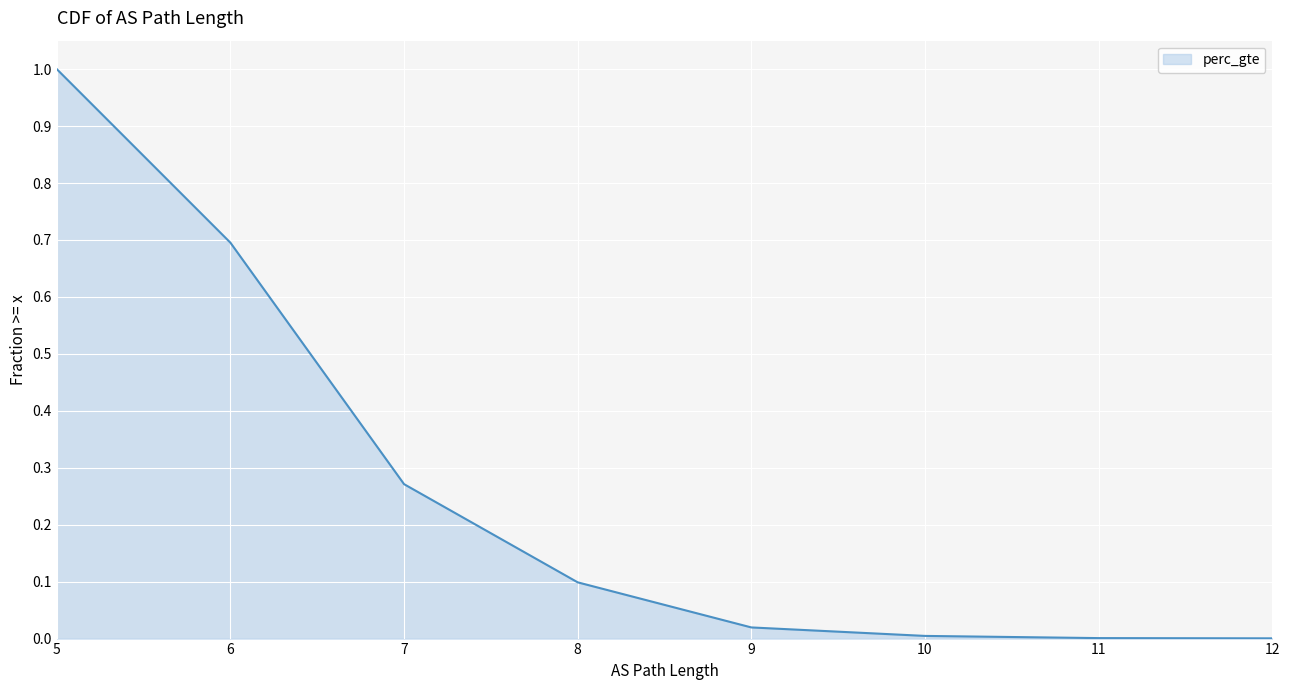

What is the sum of all values?

2.1